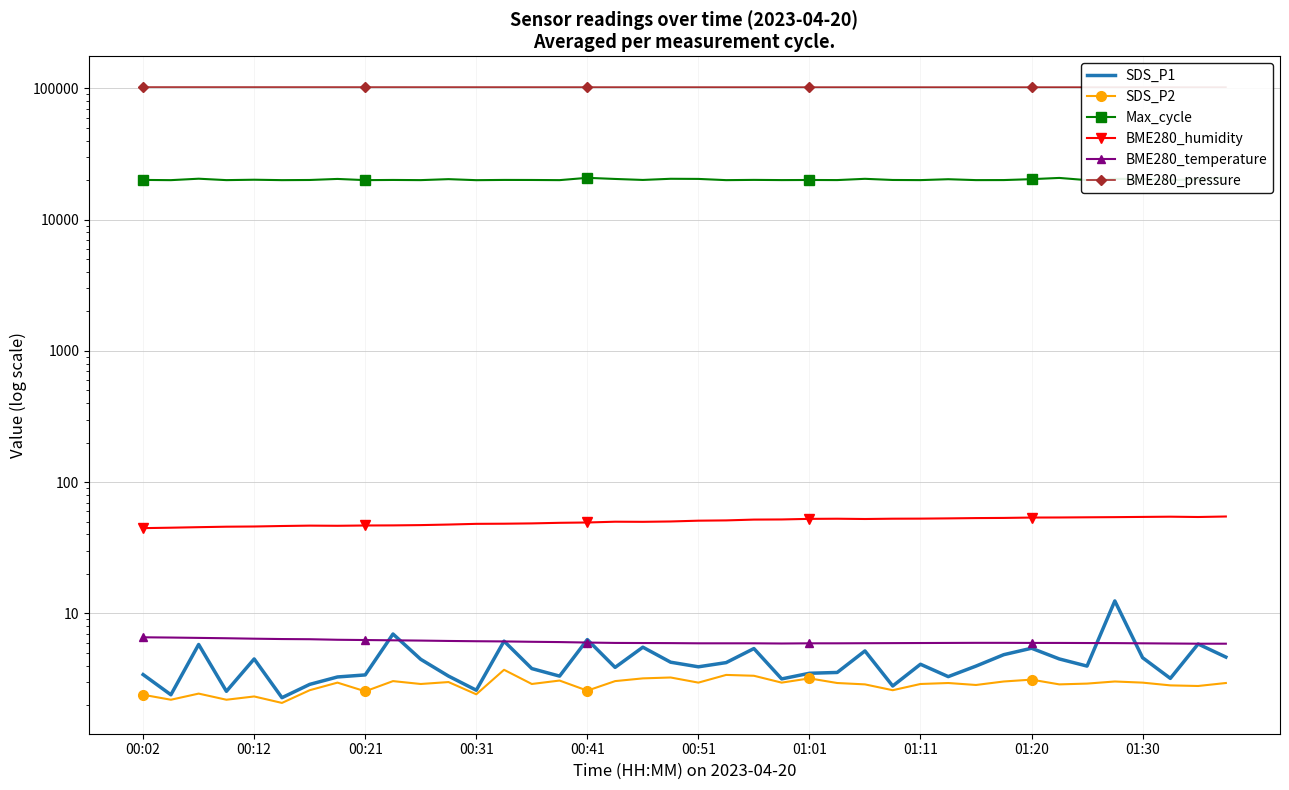

The value of BME280_pressure at 00:51 is 102356.8. True or false?

True